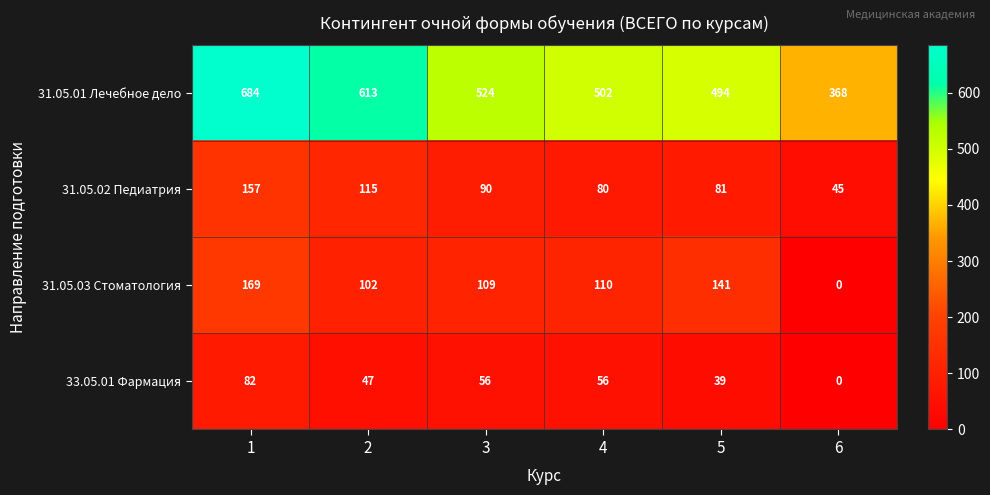

How many series are shown in this chart?

4